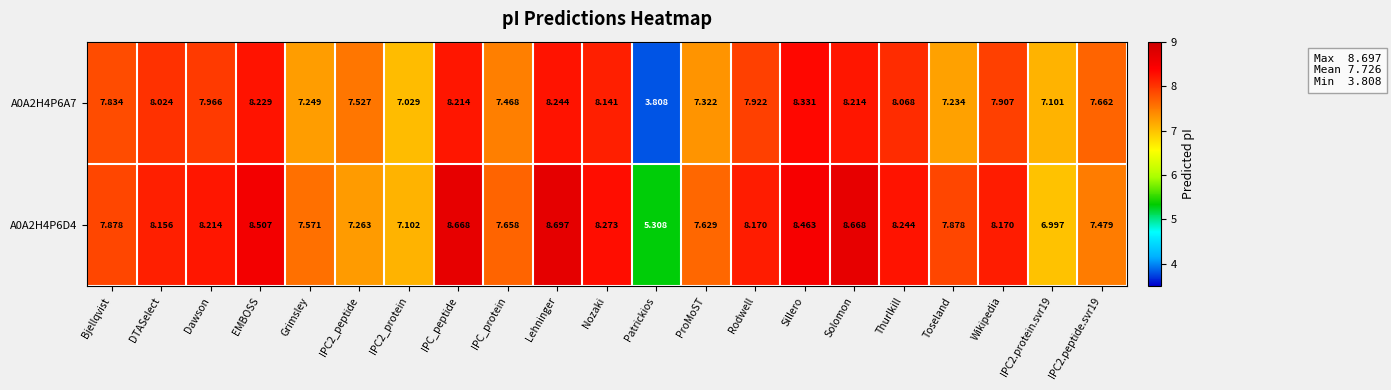

Which category has the lowest value in the A0A2H4P6A7 series?

Patrickios